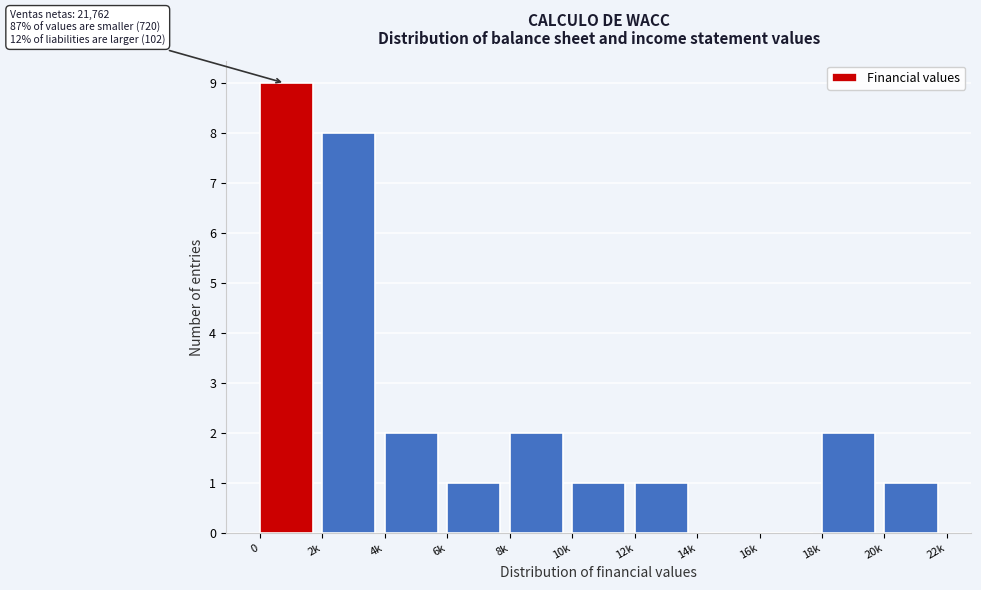

Reading left to right, extract all data points from this chart.

0=9	2k=8	4k=2	6k=1	8k=2	10k=1	12k=1	14k=0	16k=0	18k=2	20k=1